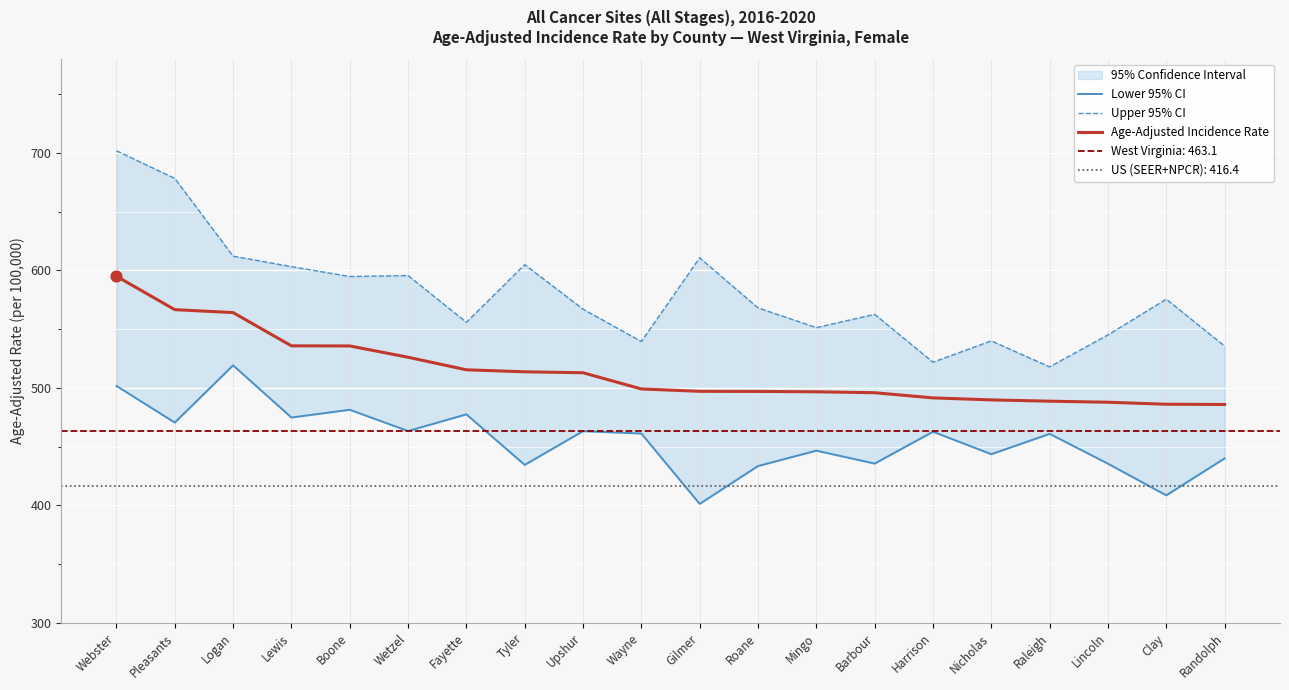

Is the value of Lower 95% CI at Logan greater than the value of Age-Adjusted Incidence Rate at Mingo?

Yes